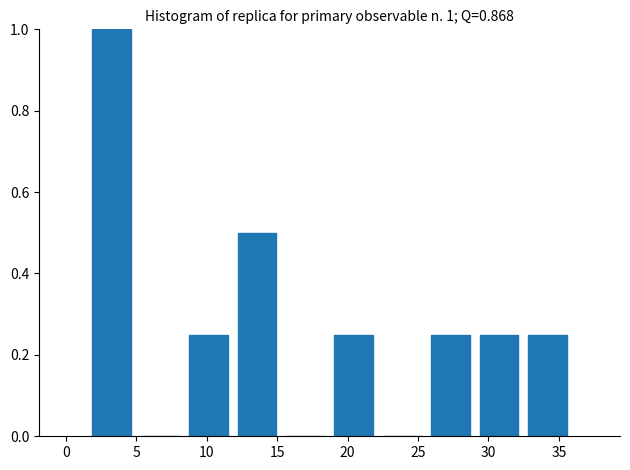

Over which range of the x-axis is the bar tallest?

1.5 to 5.0